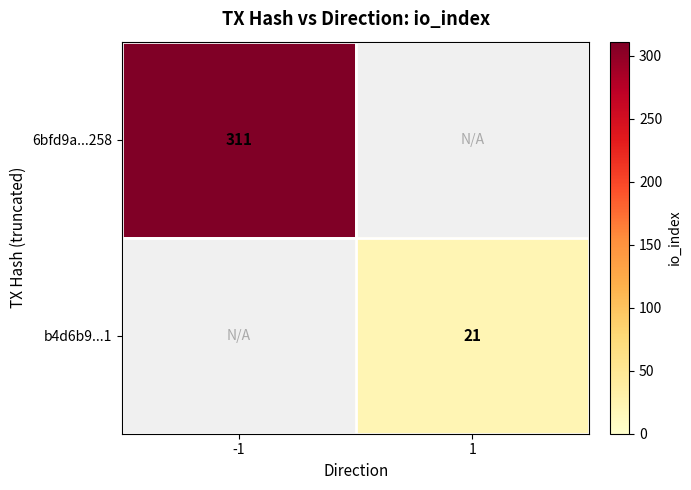

The 6bfd9a...258 series shows 311 at -1. True or false?

True